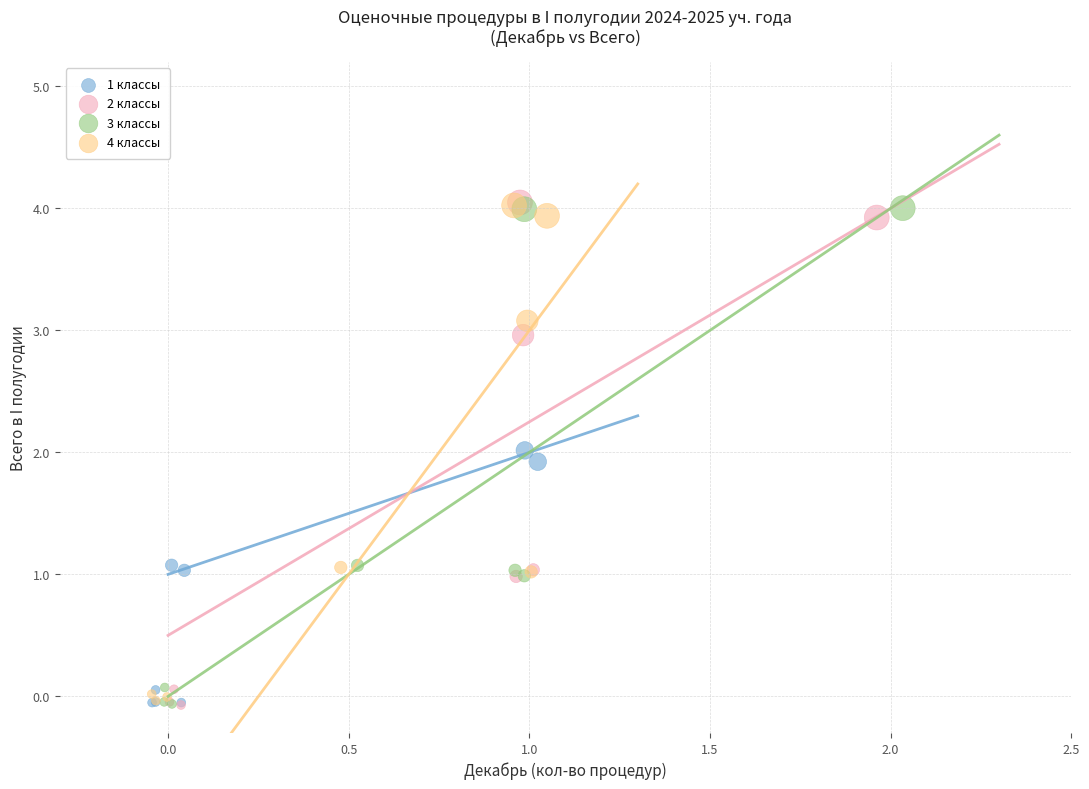

What are all the series names shown in the legend?

1 классы, 2 классы, 3 классы, 4 классы